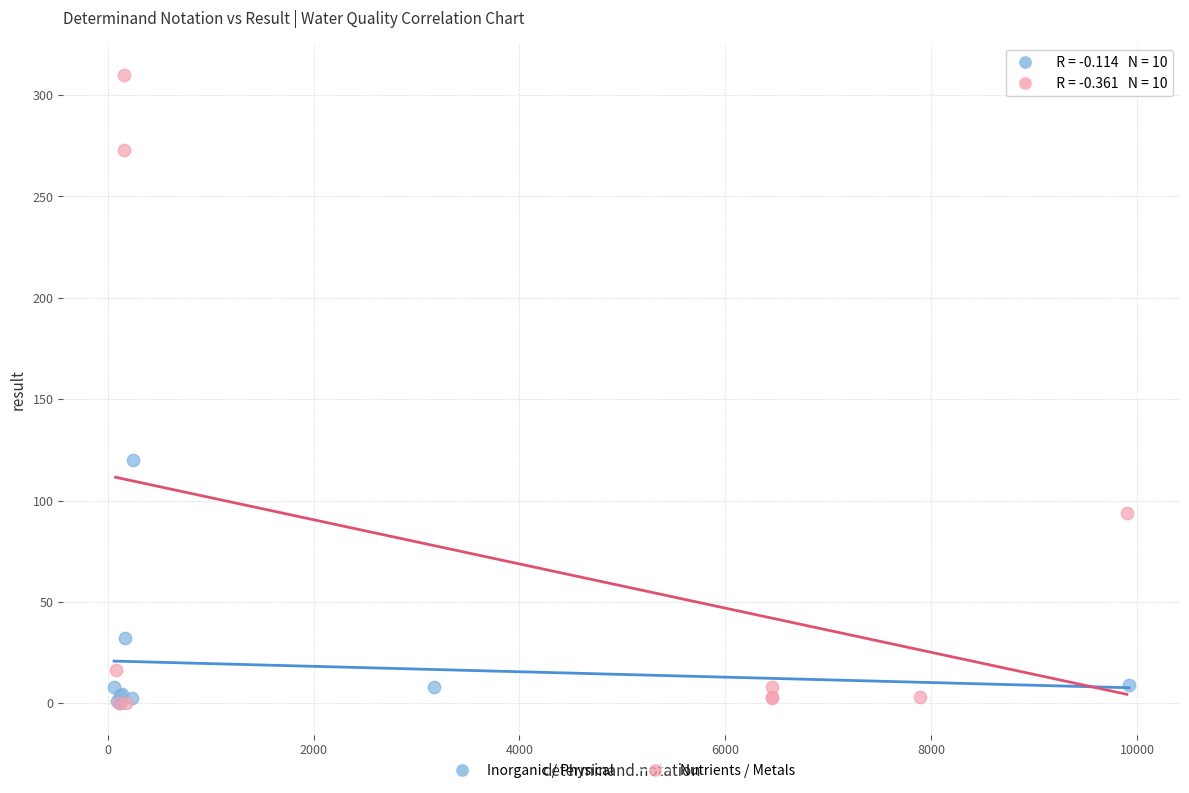

Which series contains the highest Y value?

Nutrients / Metals